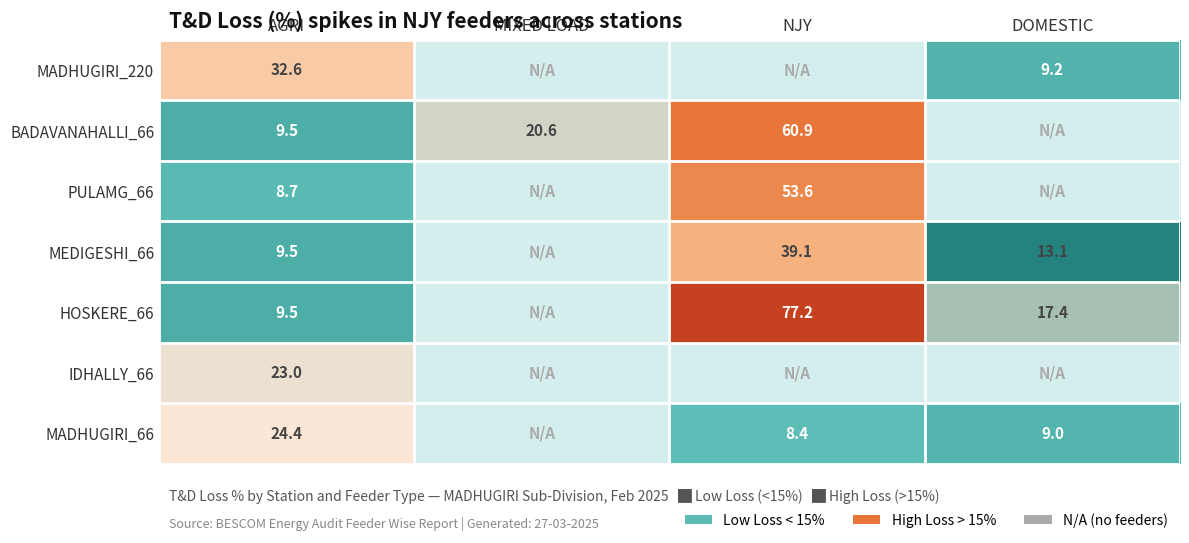

What is the sum of the HOSKERE_66 values at AGRI and NJY?

86.7